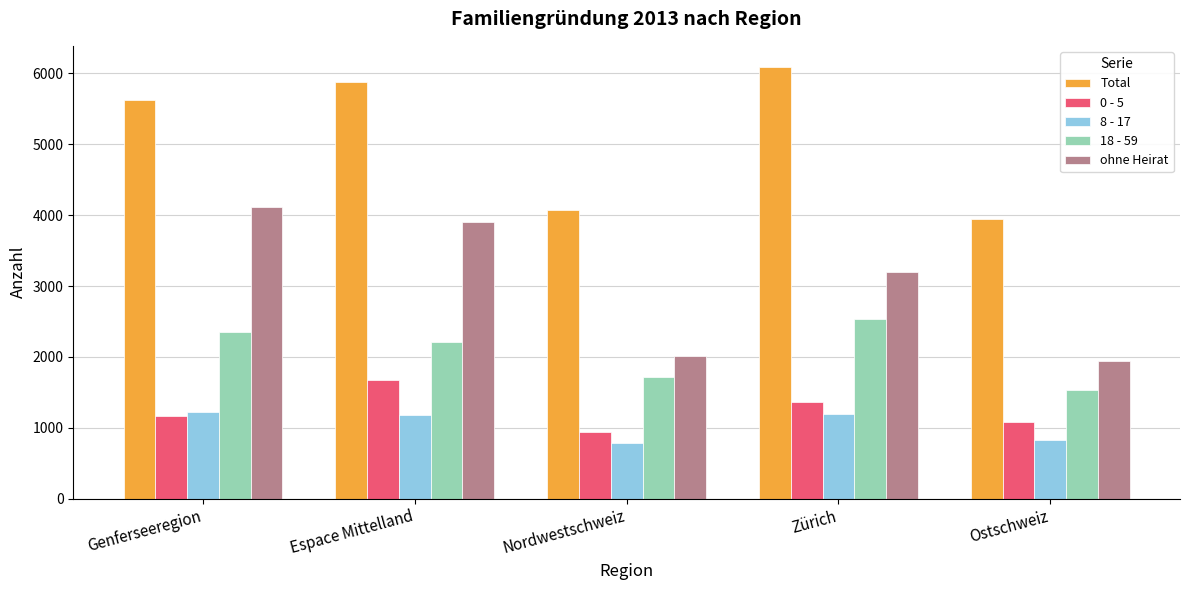

What is the sum of the ohne Heirat values at Genferseeregion and Ostschweiz?

6054